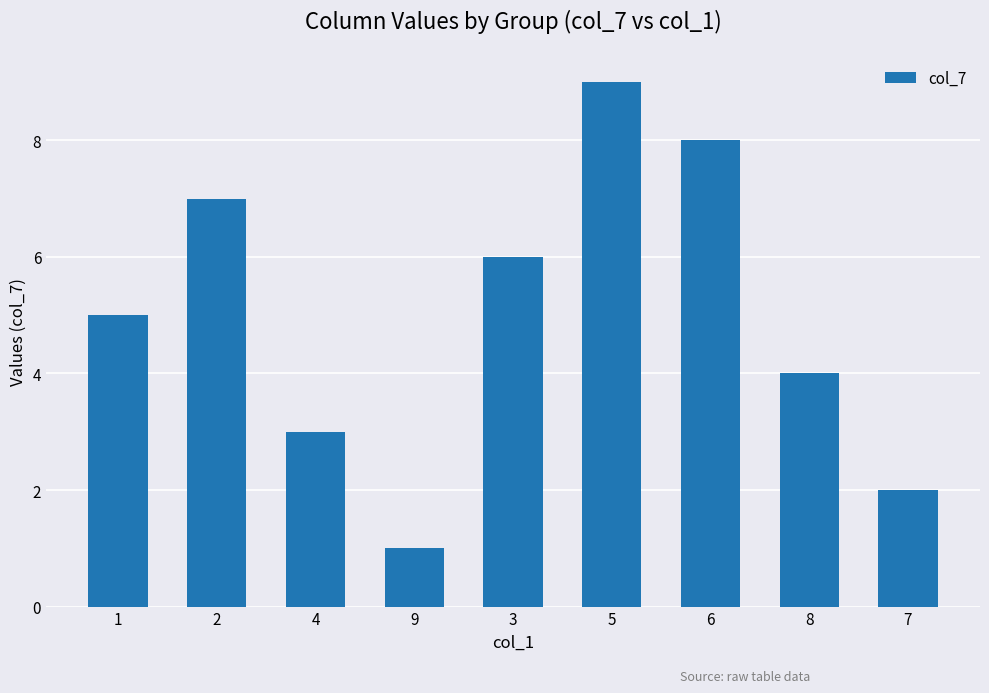

Which category has the highest value across all series?

5